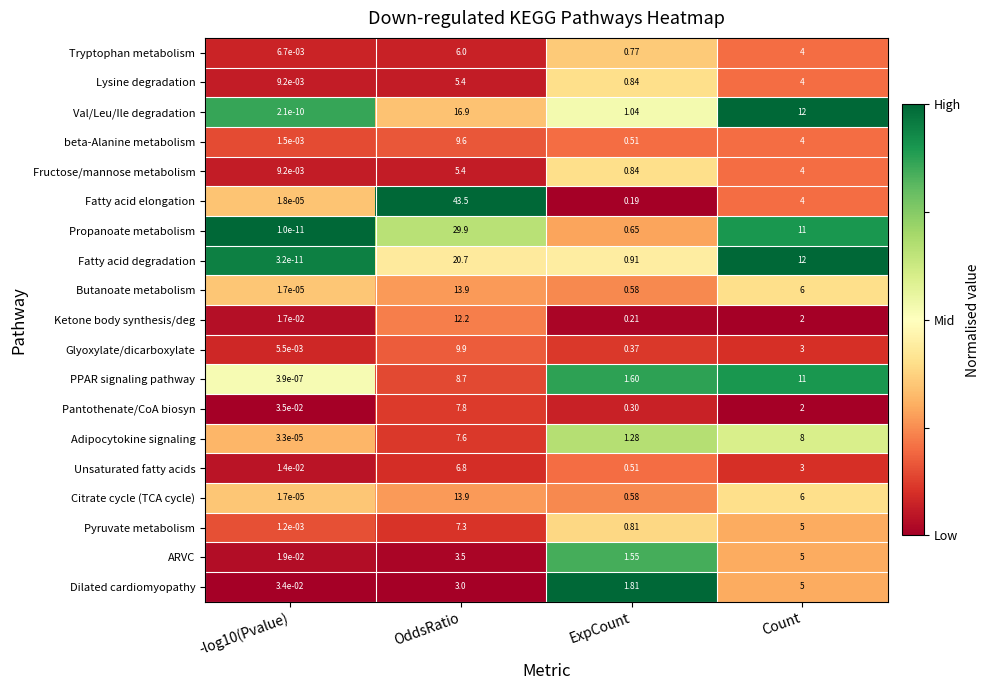

Is the value of beta-Alanine metabolism at ExpCount greater than the value of Lysine degradation at Count?

No